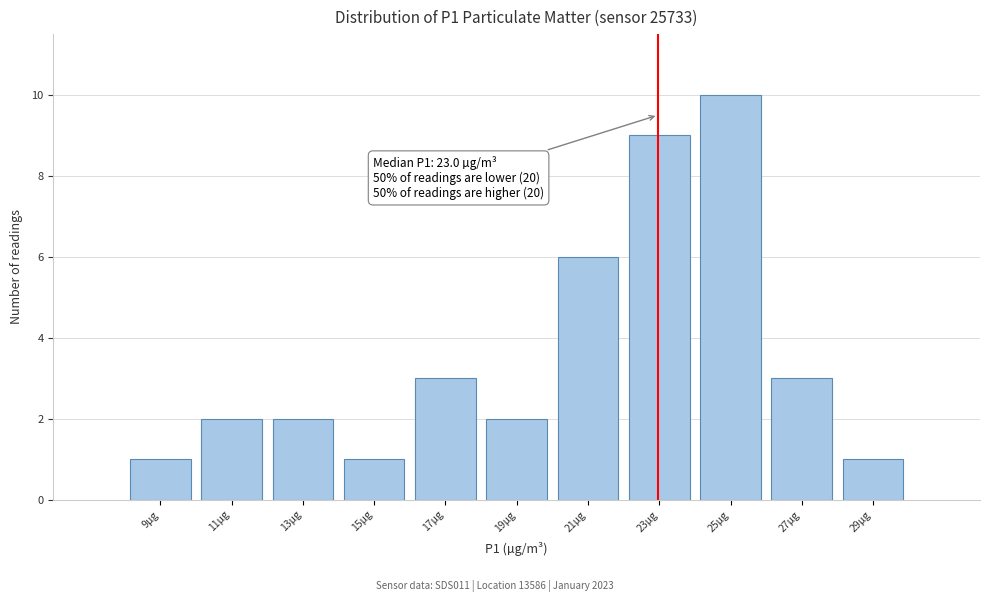

Which range on the x-axis has the tallest bar?

24 to 26